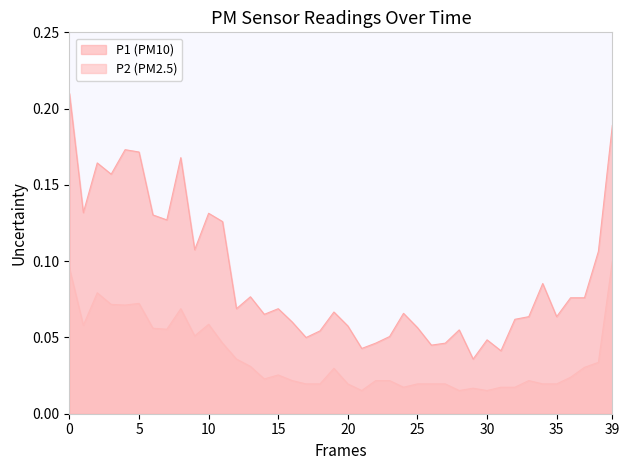

Is the value of P1 at 01:23 greater than the value of P2 at 00:30?

Yes